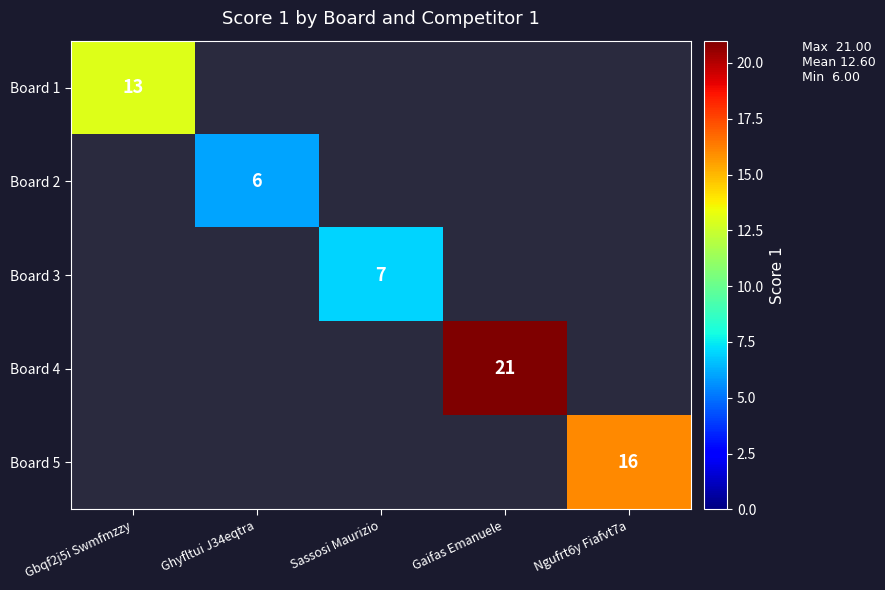

What is the minimum value shown in the chart?

6.0